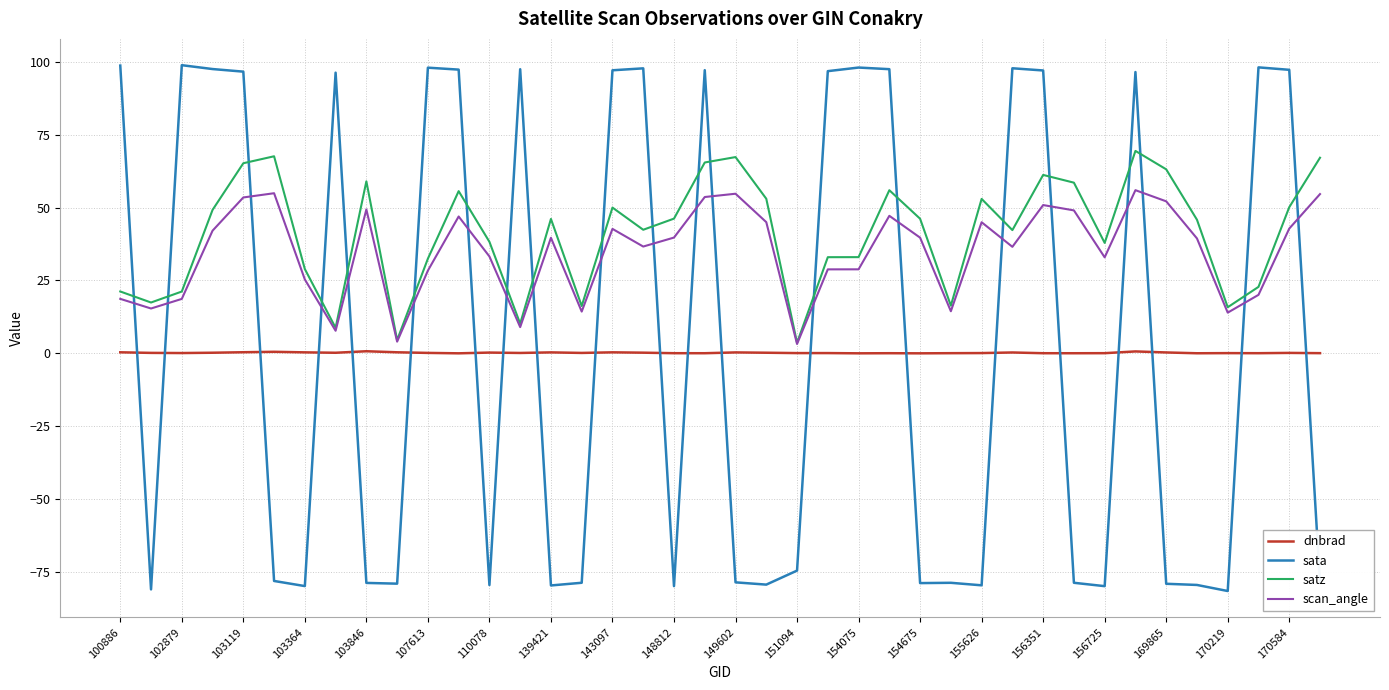

How many lines are shown in the chart?

4